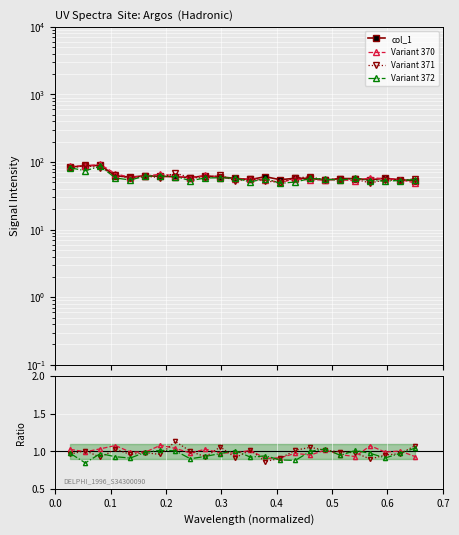

True or false: Variant 372 and Variant 371 intersect in this chart.

True